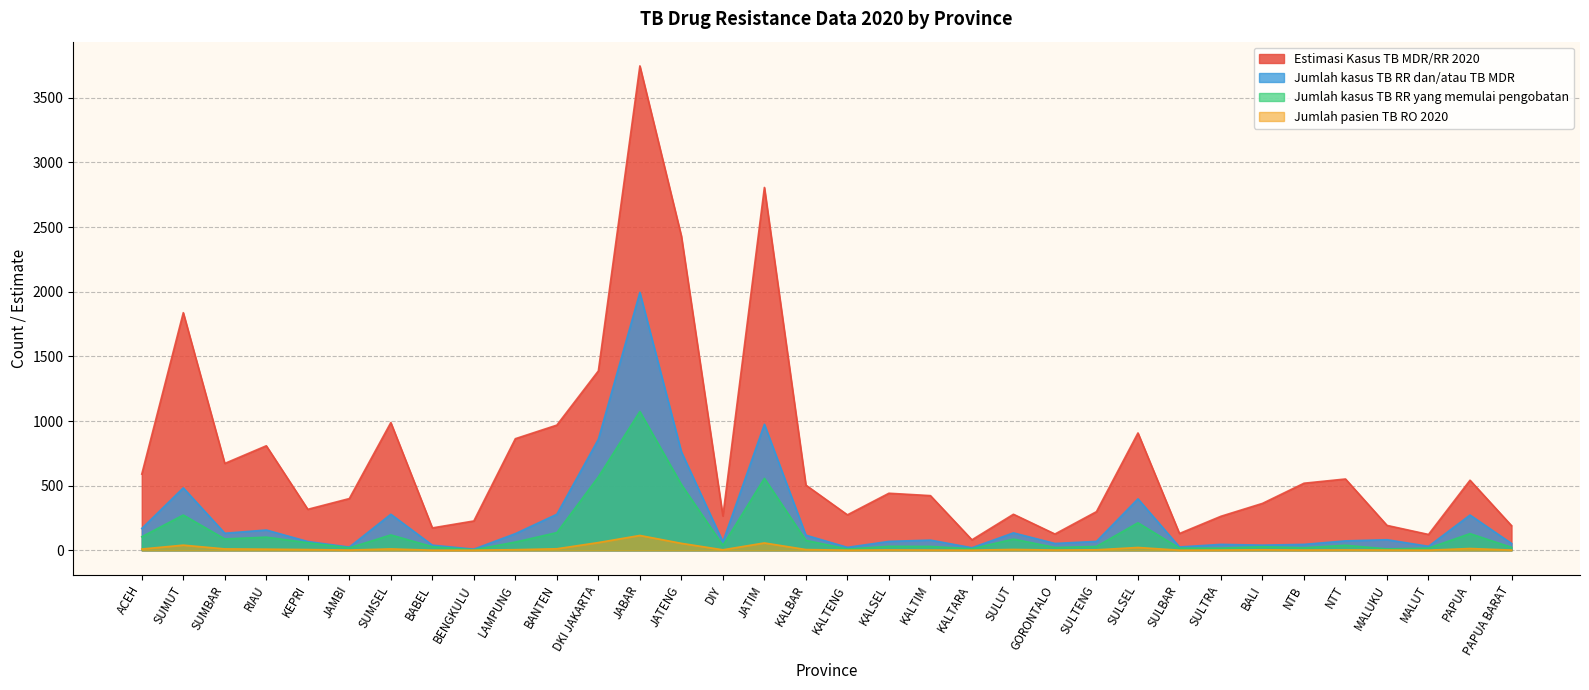

What is the total value across all series at SUMUT?

2634.1